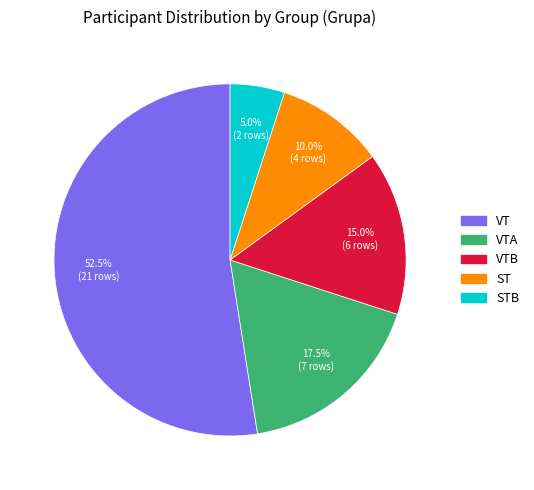

Is there any slice that represents more than half of the pie?

Yes